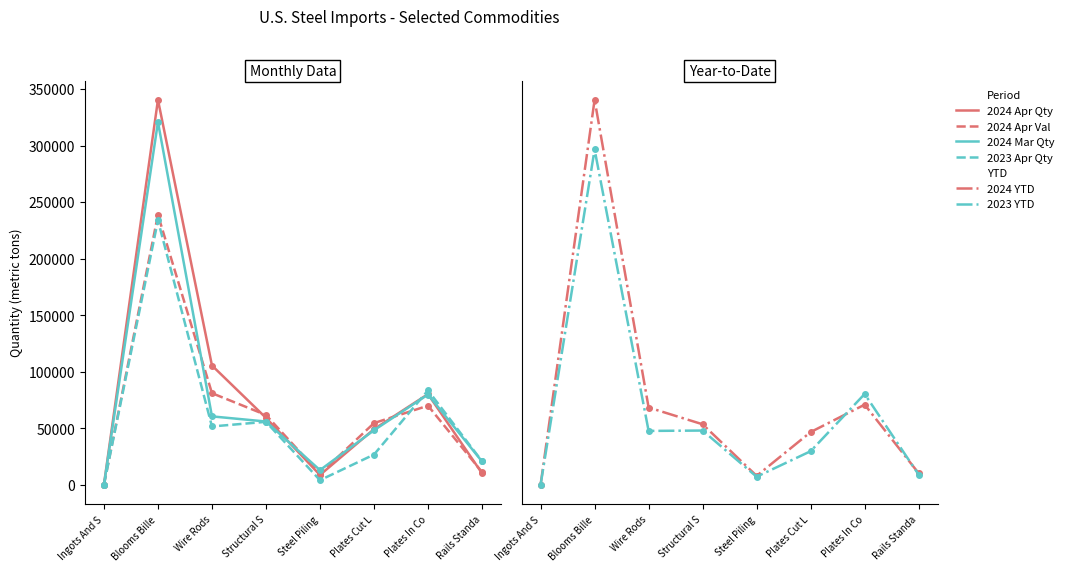

True or false: 2024 YTD Qty has more than 2 interior local peaks.

False